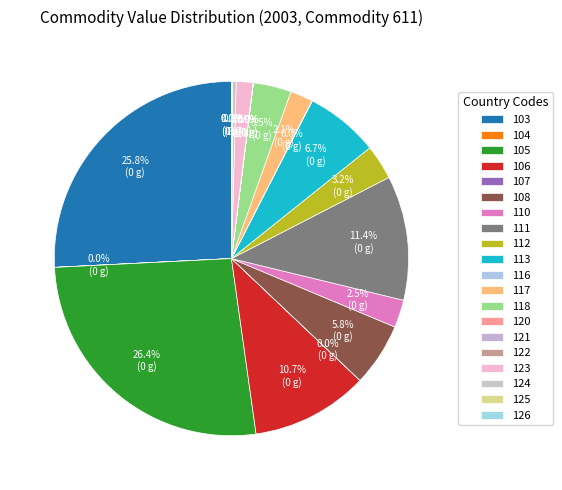

Approximately how many times larger is the value at 113 compared to 123?

4.4